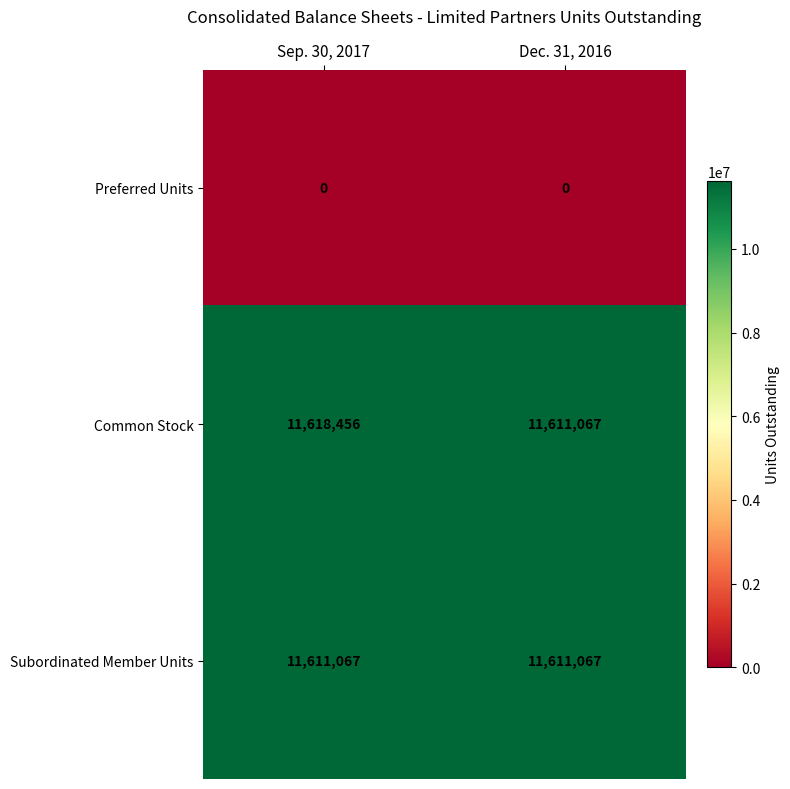

Rank the series by their maximum value, from lowest to highest.

Preferred Units, Subordinated Member Units, Common Stock